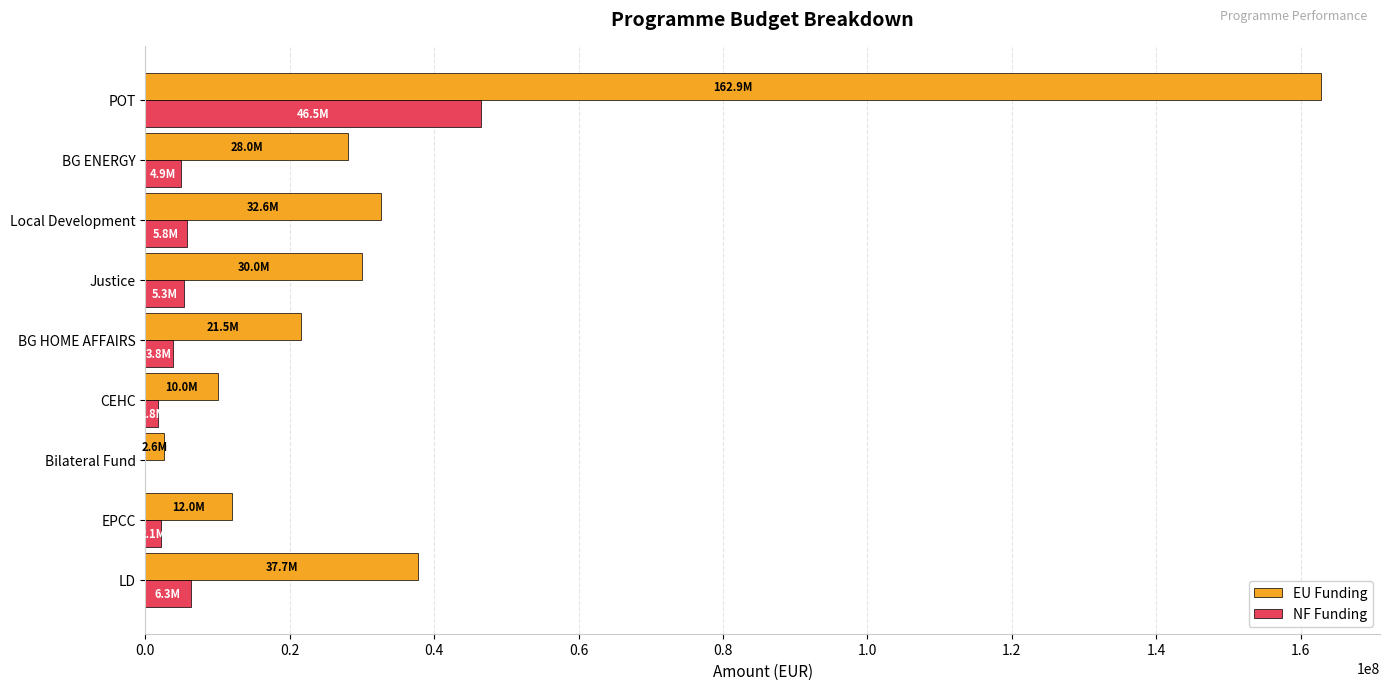

What are all the series names shown in the legend?

EU Funding, NF Funding